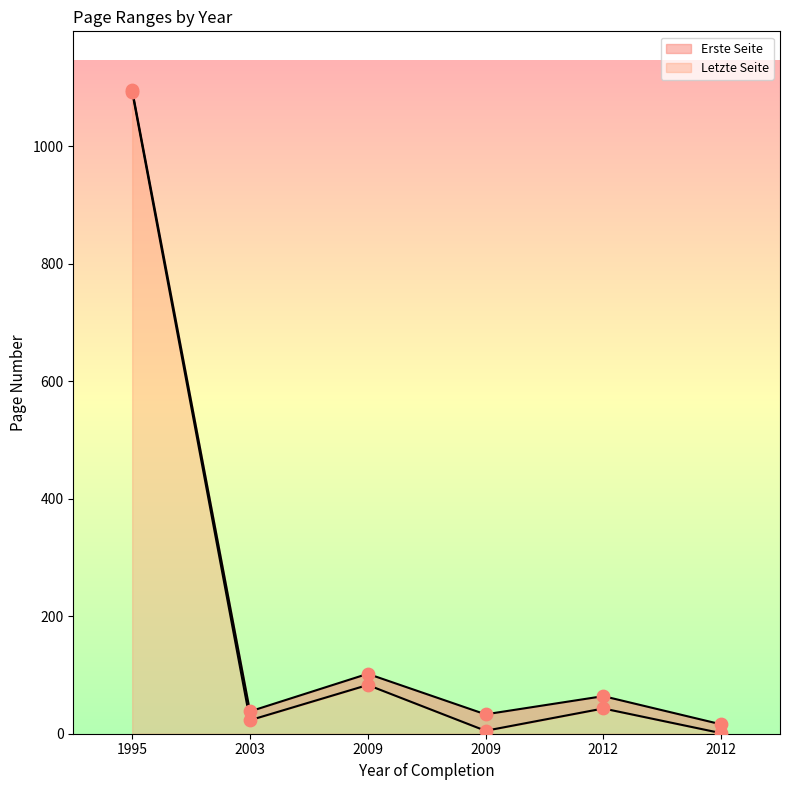

Which series has the widest spread of Y values?

Erste Seite